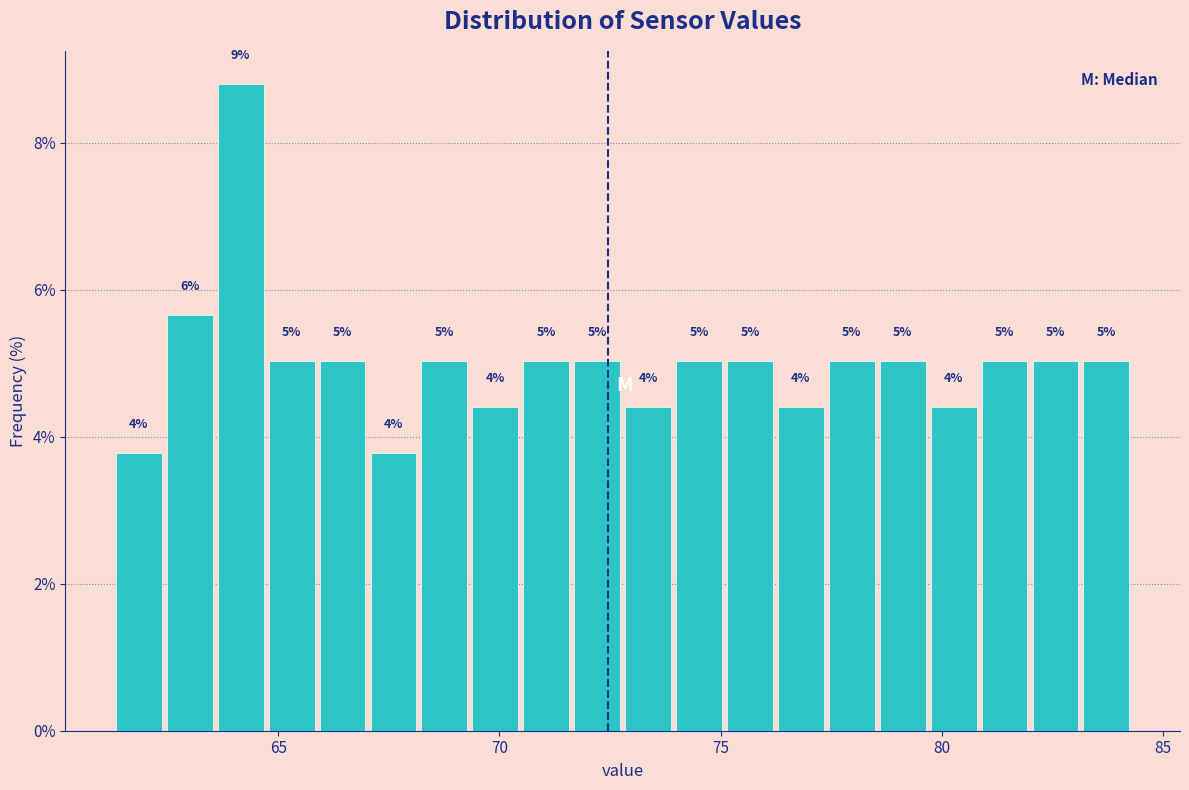

Read against the x-axis, roughly where is the centre of the tallest bar?

64.0